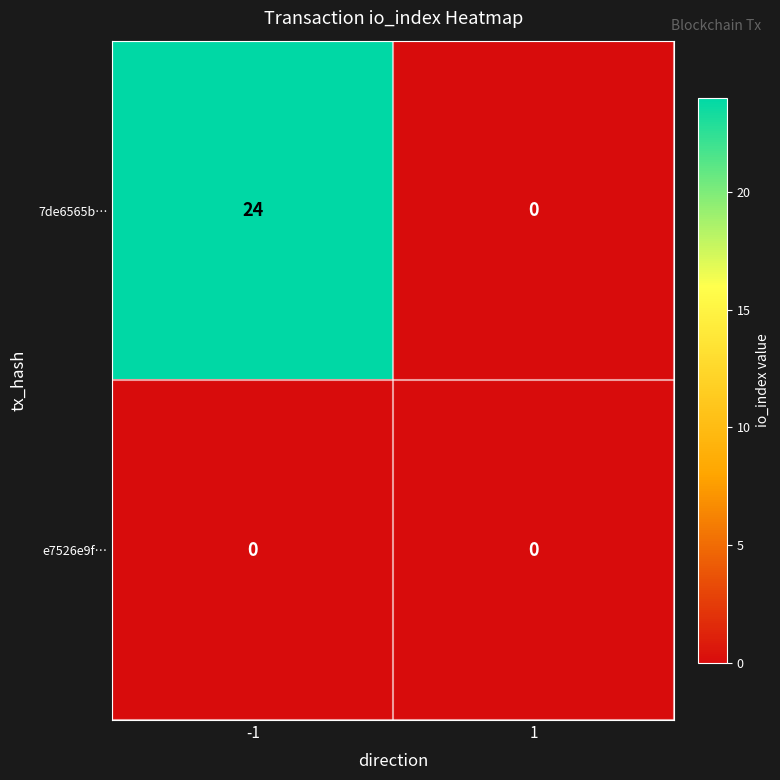

Which series has the largest range (max minus min)?

7de6565b…